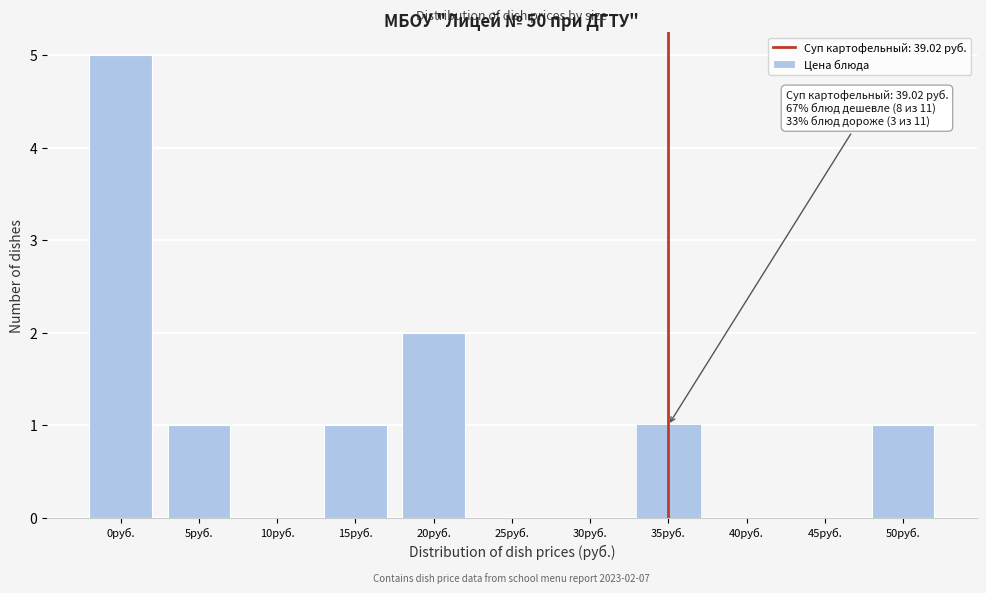

Reading left to right, transcribe all the data shown in this chart.

0руб.=5	5руб.=1	10руб.=0	15руб.=1	20руб.=2	25руб.=0	30руб.=0	35руб.=1	40руб.=0	45руб.=0	50руб.=1